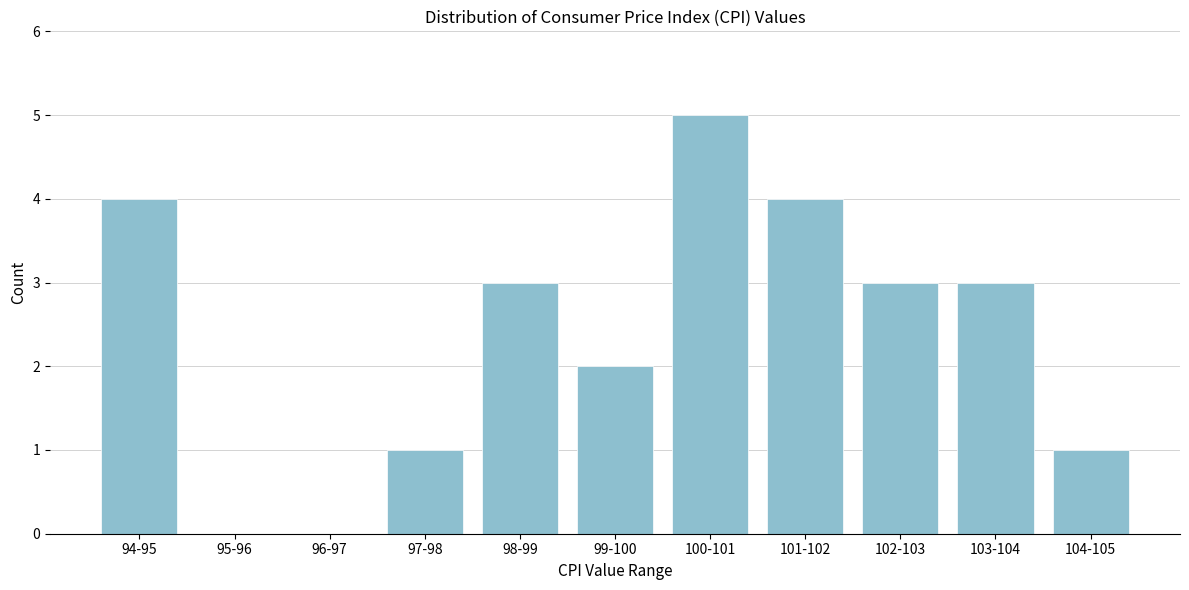

Reading left to right, transcribe all the data shown in this chart.

94-95=4	95-96=0	96-97=0	97-98=1	98-99=3	99-100=2	100-101=5	101-102=4	102-103=3	103-104=3	104-105=1